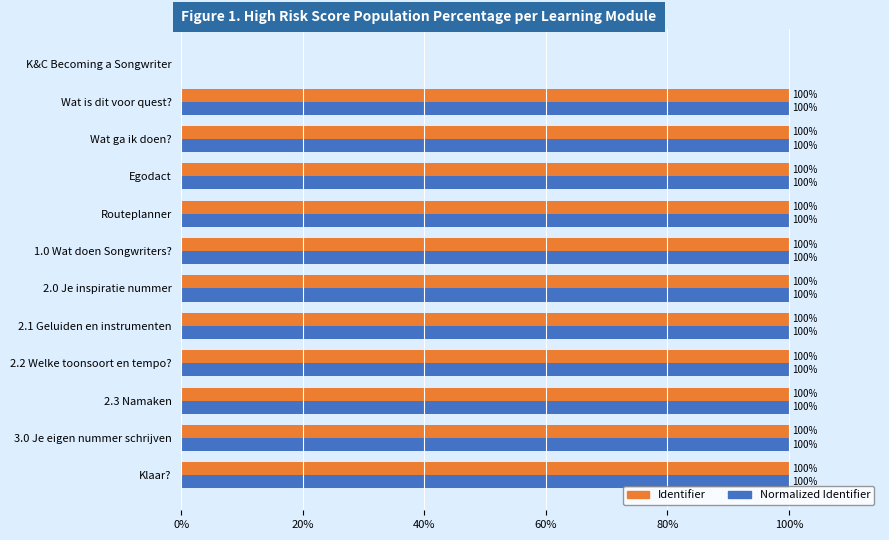

What is the sum of the Identifier values at 2.3 Namaken and Wat is dit voor quest??

200.0